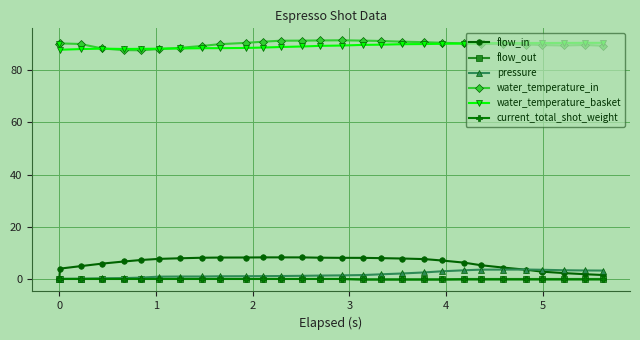

At how many categories does at least one series exceed 69?

29